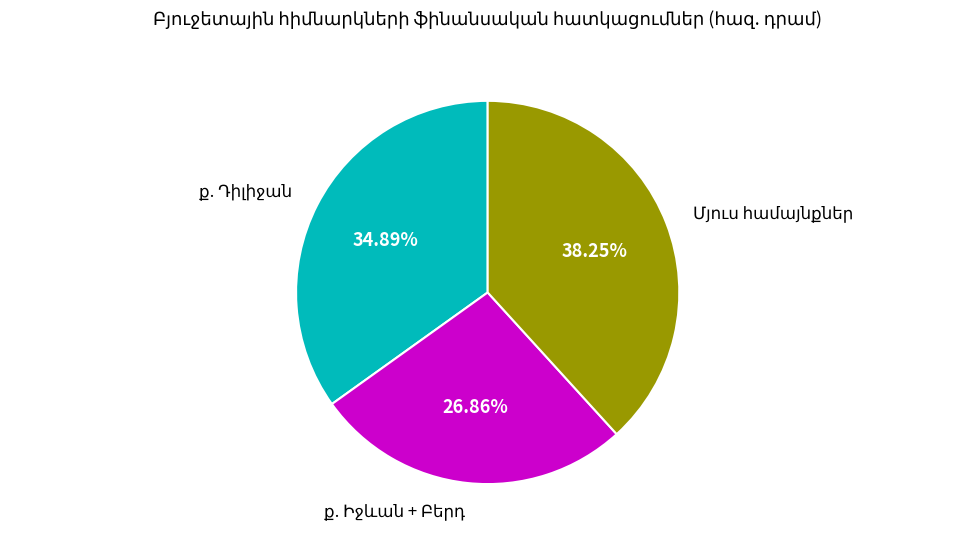

Is there a majority slice in this chart?

No